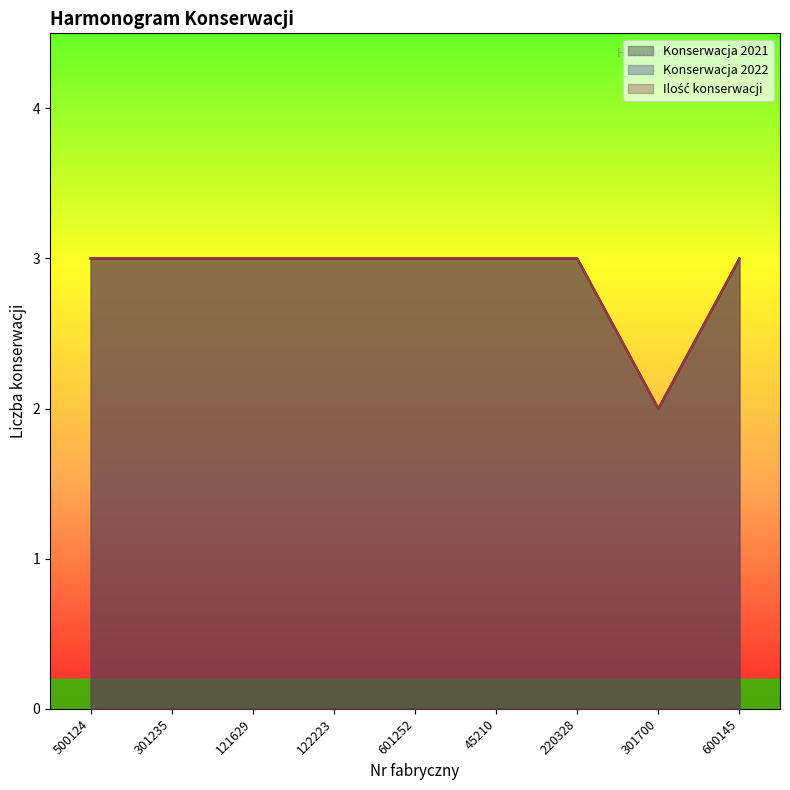

Reading right to left, transcribe all the data shown in this chart.

Konserwacja 2021: 600145=3	301700=2	220328=3	45210=3	601252=3	122223=3	121629=3	301235=3	500124=3
Konserwacja 2022: 600145=3	301700=2	220328=3	45210=3	601252=3	122223=3	121629=3	301235=3	500124=3
Ilość konserwacji: 600145=3	301700=2	220328=3	45210=3	601252=3	122223=3	121629=3	301235=3	500124=3